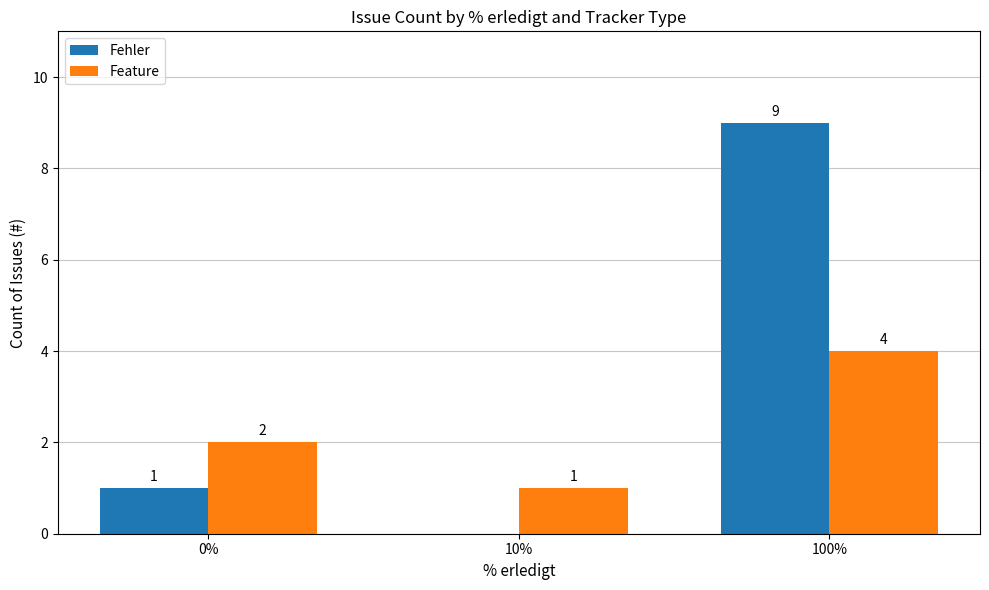

Is the value of Fehler at 100% greater than the value of Feature at 10%?

Yes